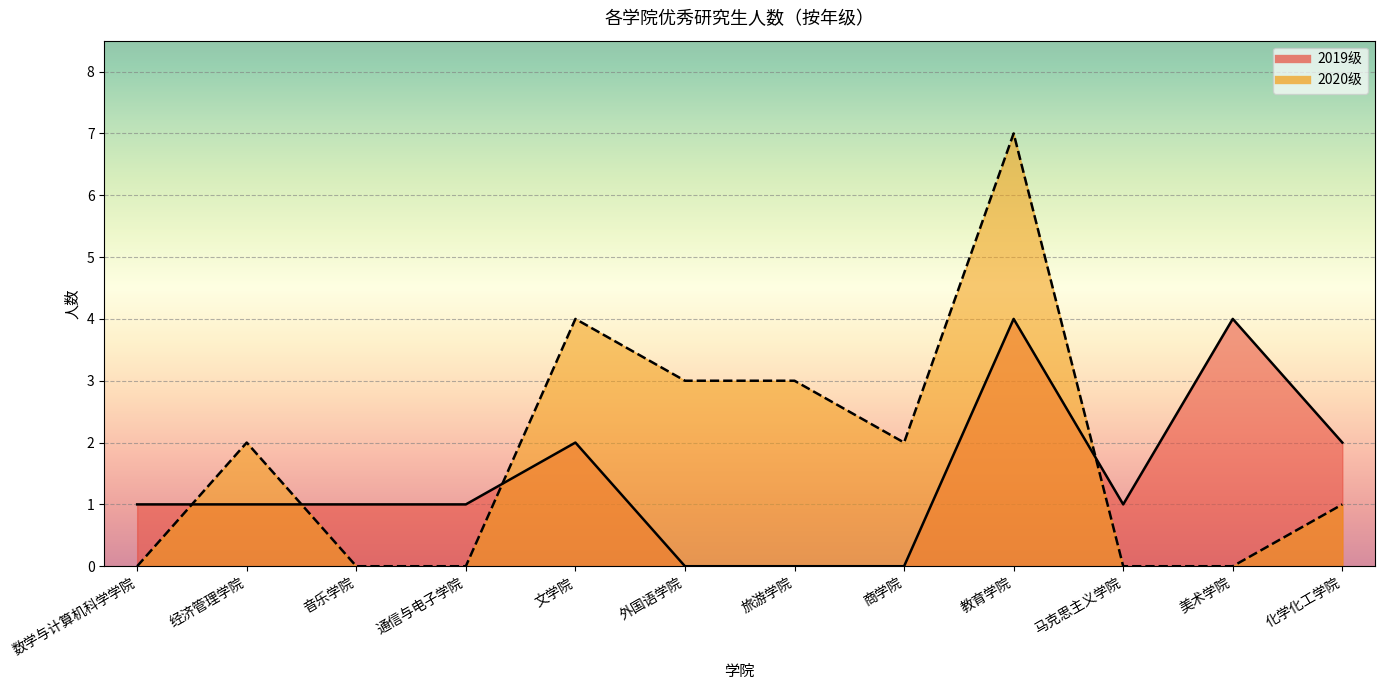

Between 文学院 and 经济管理学院, which is larger?

文学院